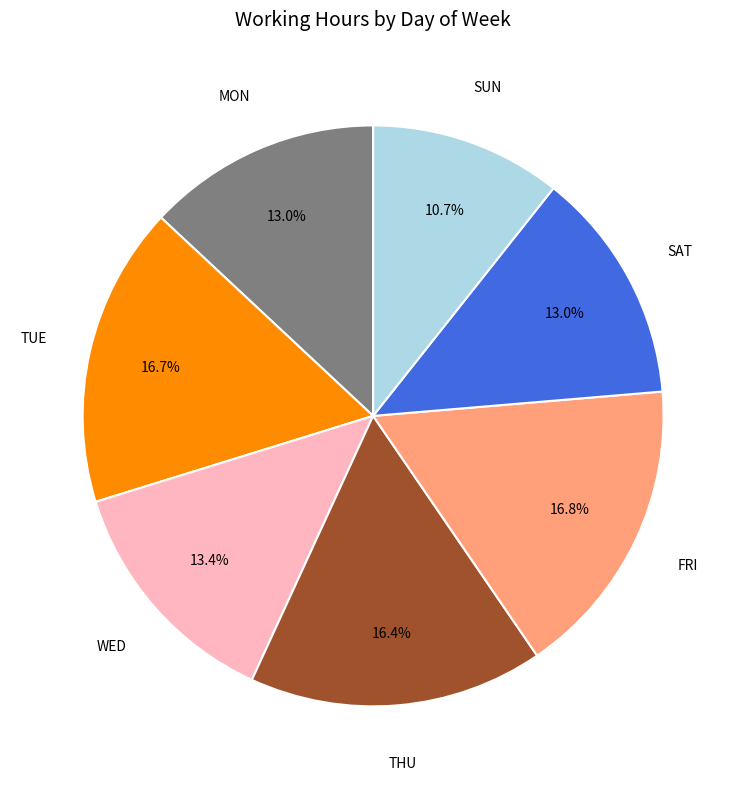

Does any single category account for the majority?

No